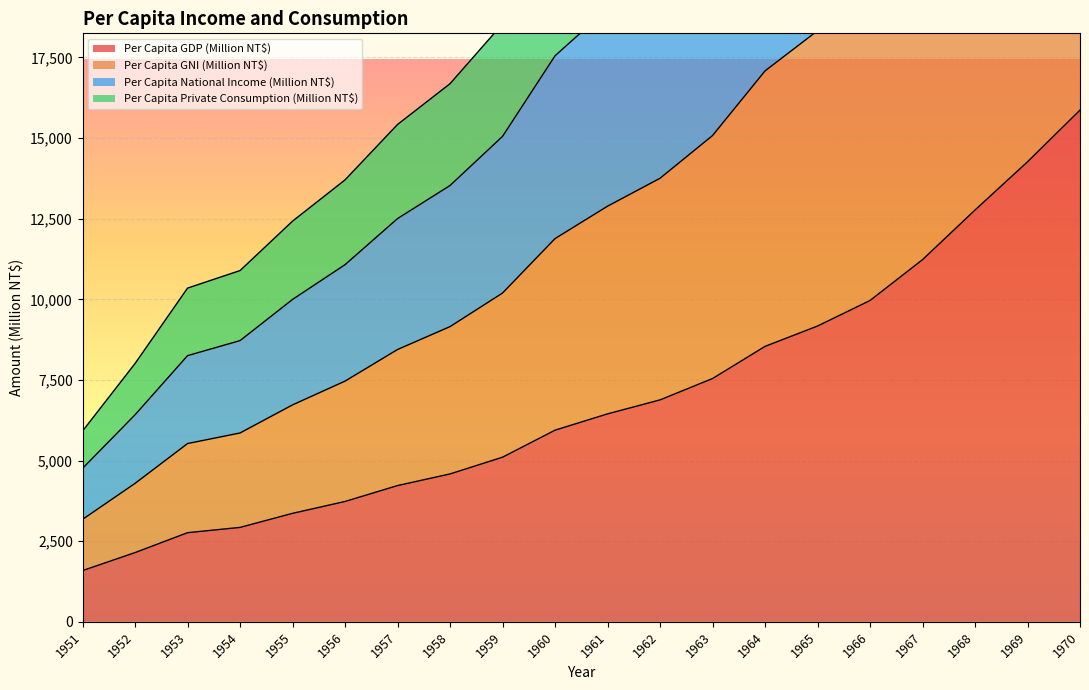

Between 1970 and 1952, which is larger?

1970